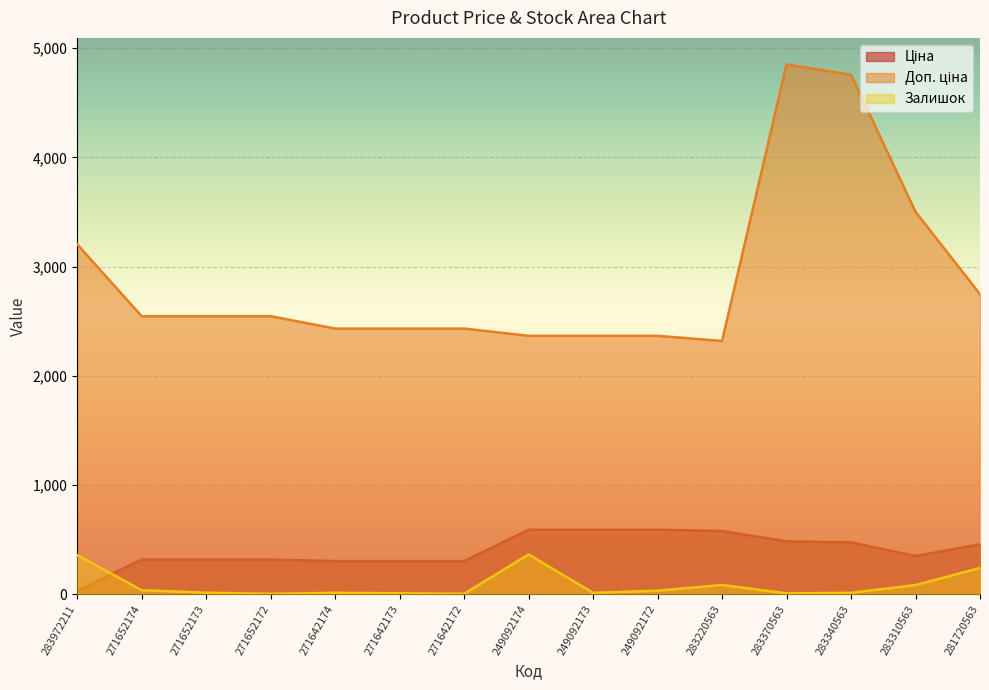

What is the label of the 8th point from the left?

249092174